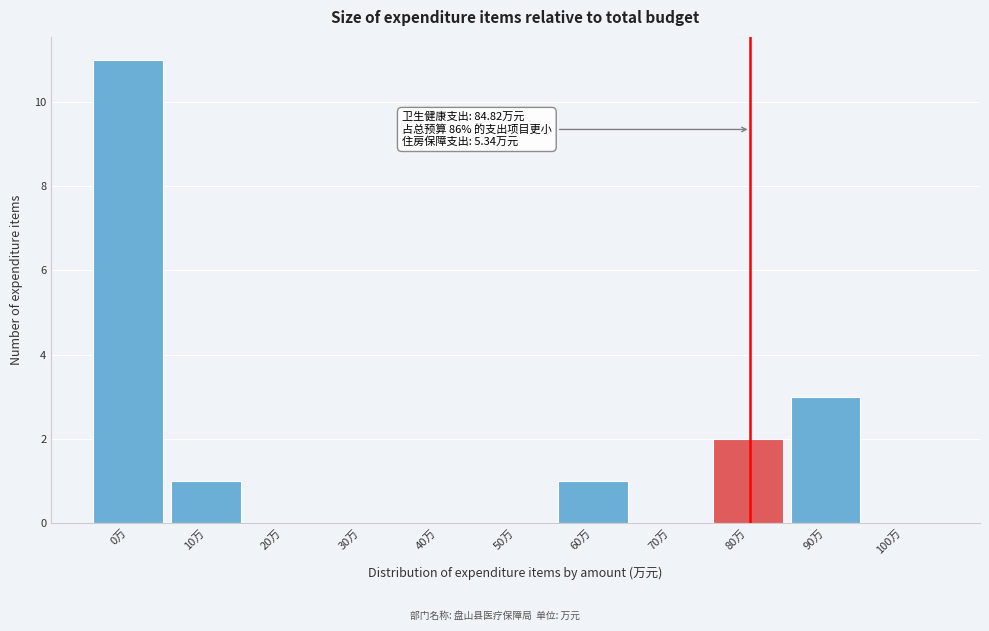

Reading left to right, transcribe all the data shown in this chart.

0万=11	10万=1	20万=0	30万=0	40万=0	50万=0	60万=1	70万=0	80万=2	90万=3	100万=0